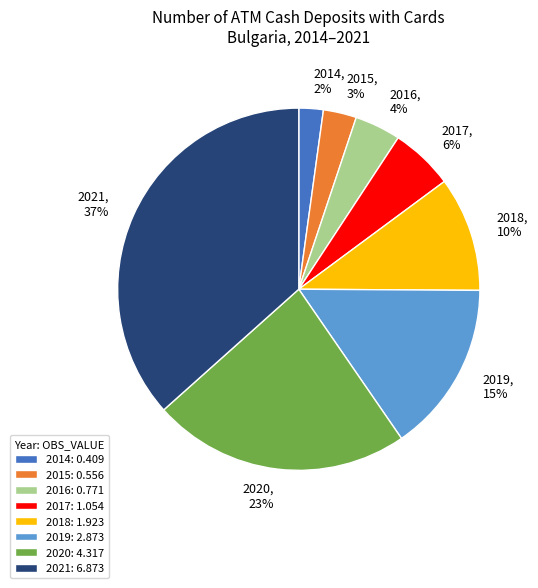

Which has a higher value, 2016, 4% or 2021, 37%?

2021, 37%